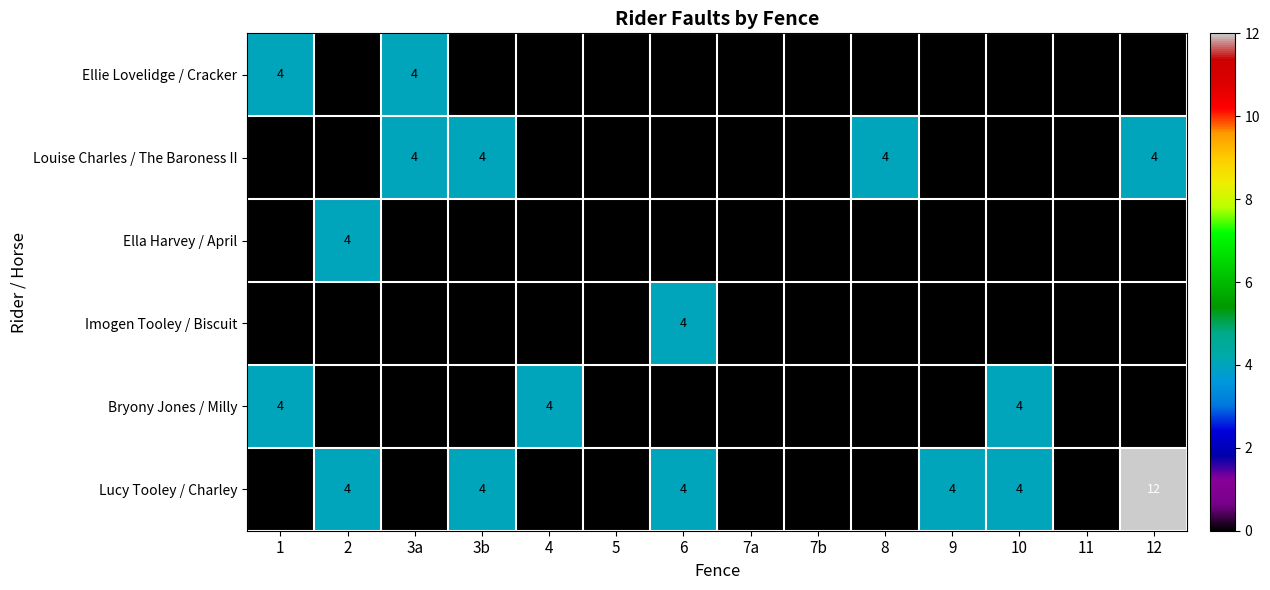

Which category has the highest value across all series?

12